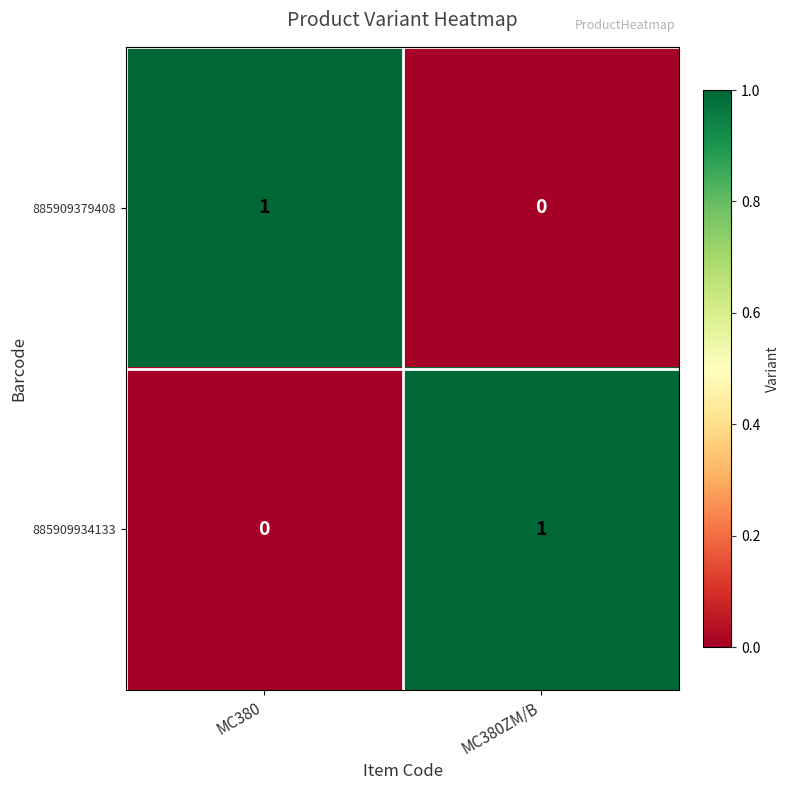

The value of 885909379408 at MC380ZM/B is 0. True or false?

True